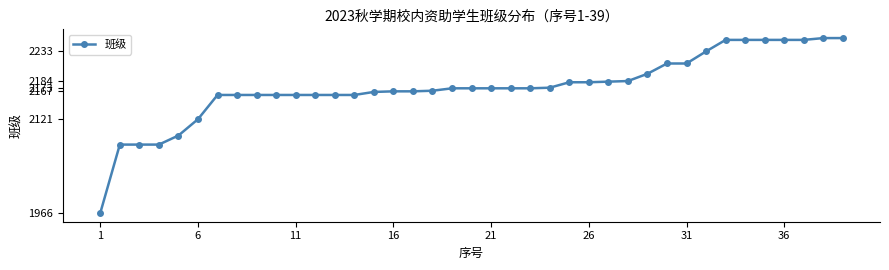

What is the average value?

2173